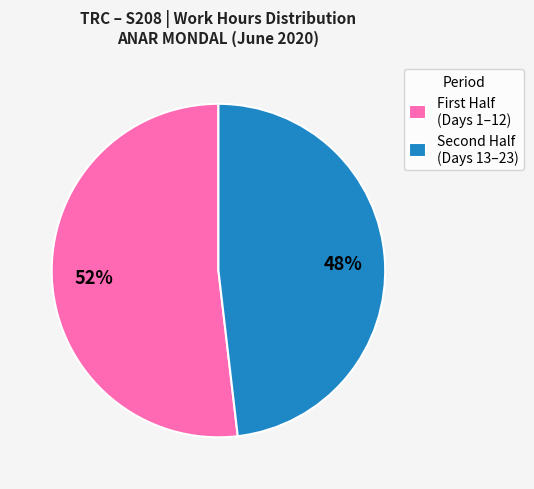

What is the largest slice in the pie chart?

First Half (Days 1–12)